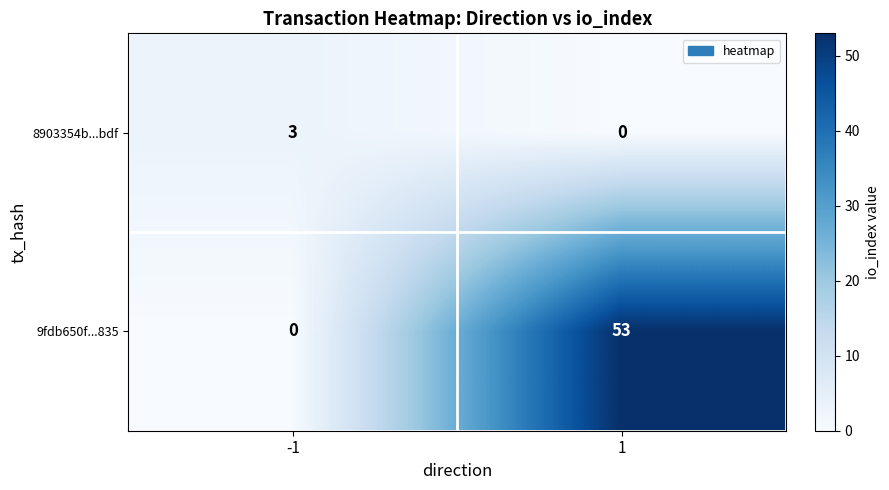

Which series has the largest total across all categories?

9fdb650f...835